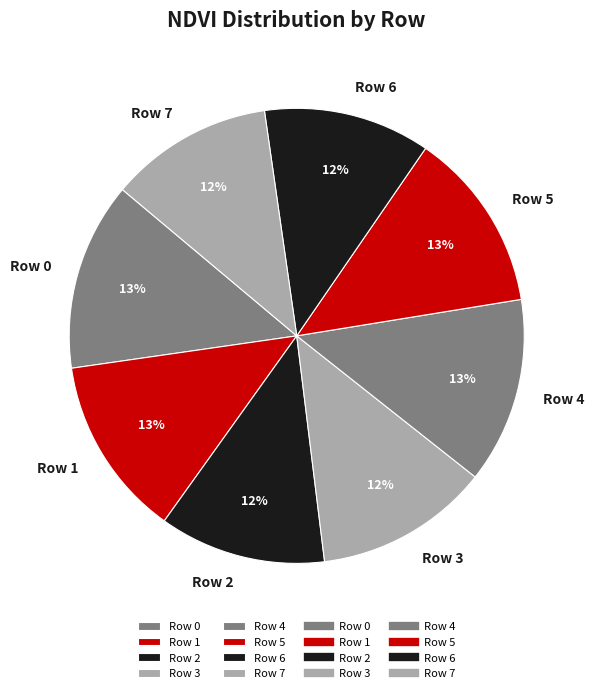

How many slices are in this pie chart?

8